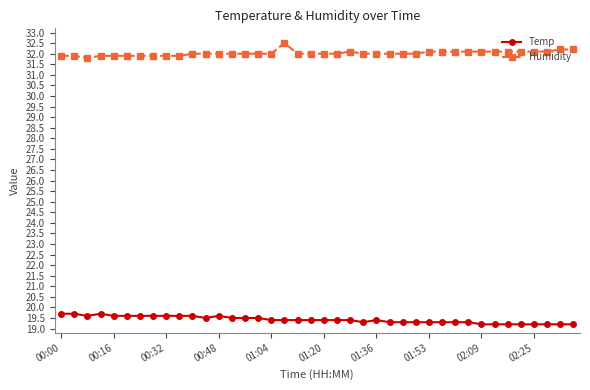

True or false: Temp and Humidity cross at least once.

False